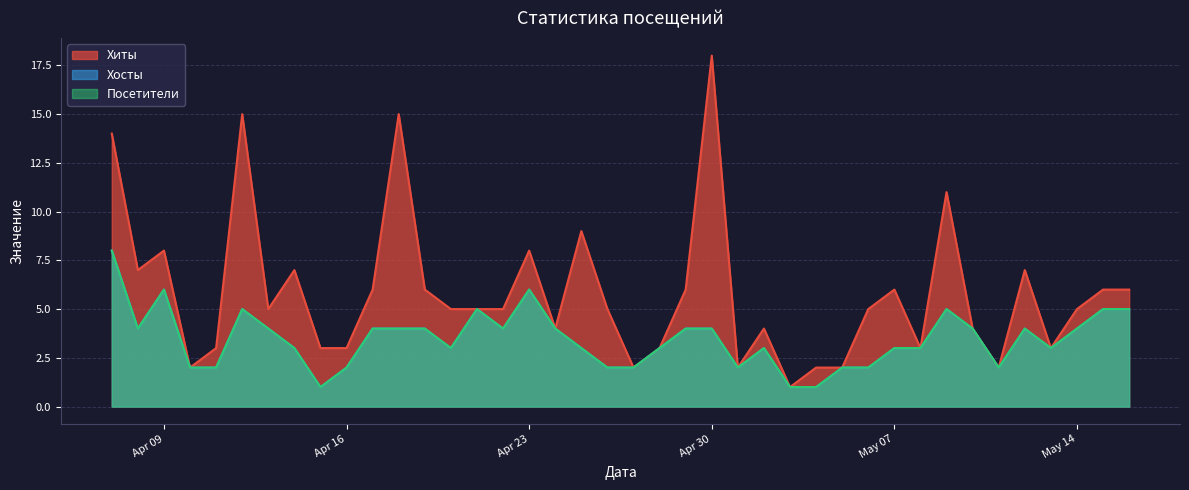

The Хосты series shows 5 at 2024-05-16. True or false?

True